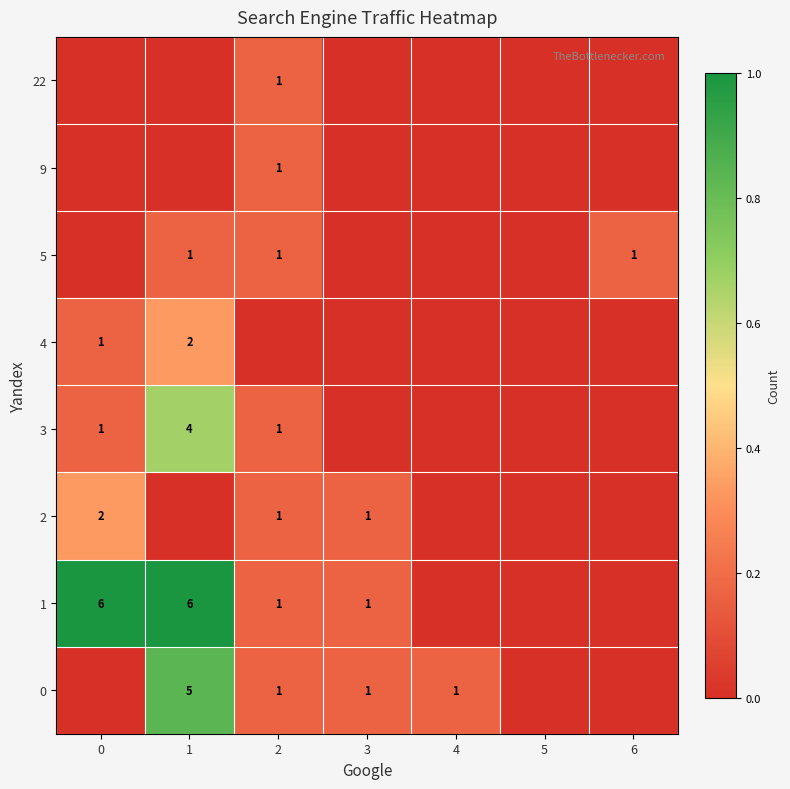

The value of 1 at 2 is 2. True or false?

False